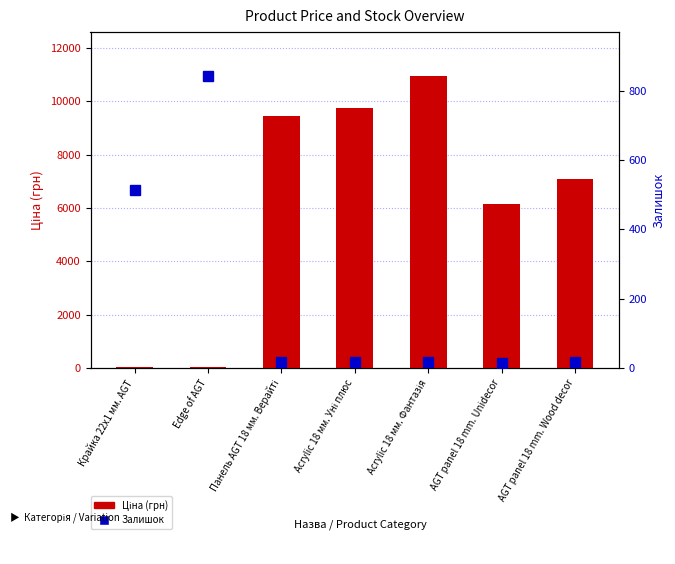

Which series has the largest range (max minus min)?

Ціна (грн)